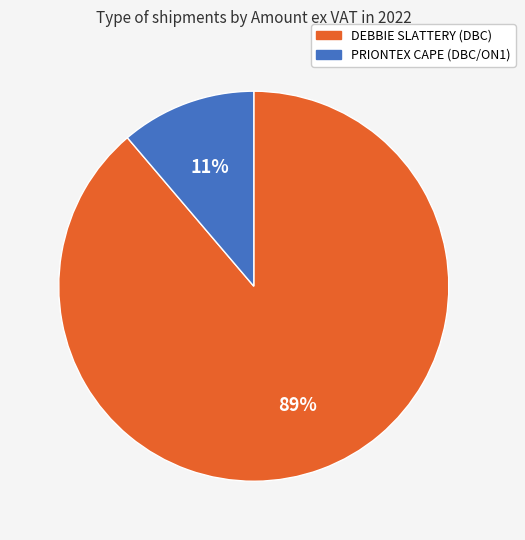

Count the number of slices in the pie.

2